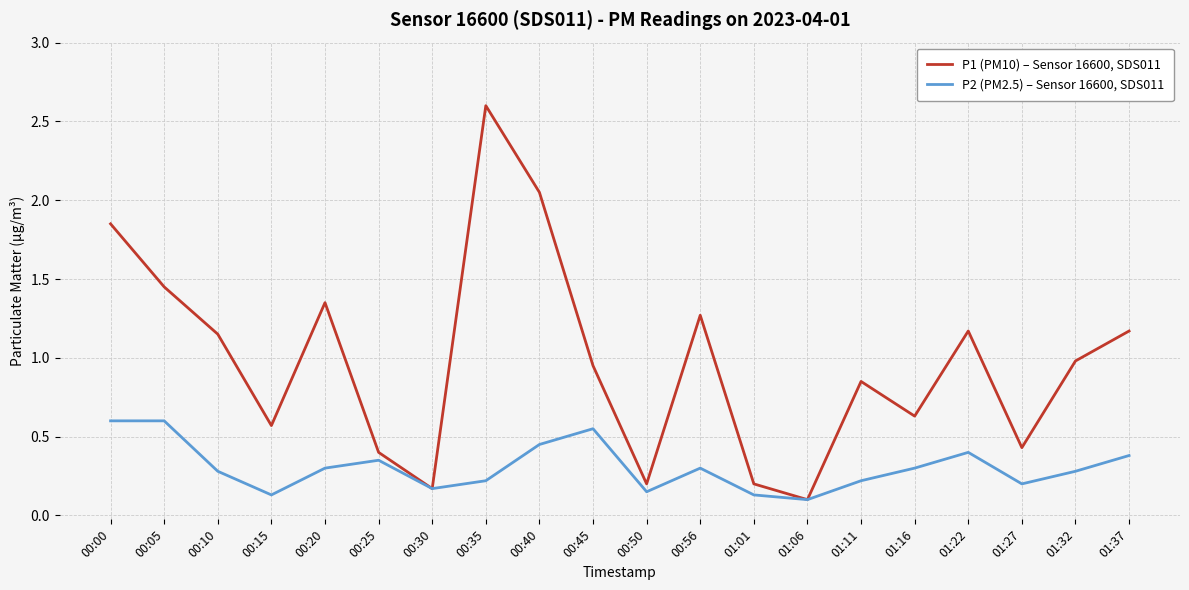

What are all the series names shown in the legend?

P1 (PM10) – Sensor 16600, SDS011, P2 (PM2.5) – Sensor 16600, SDS011